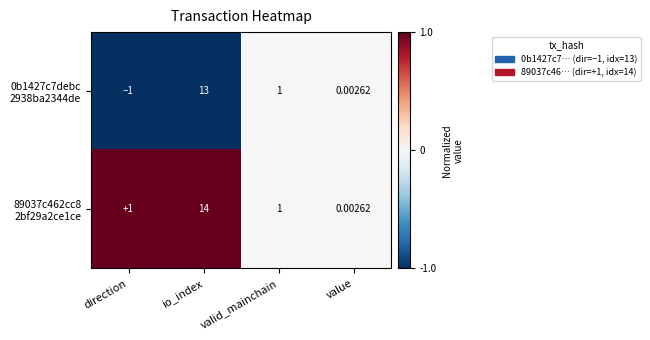

At which category is the sum across all series the highest?

io_index